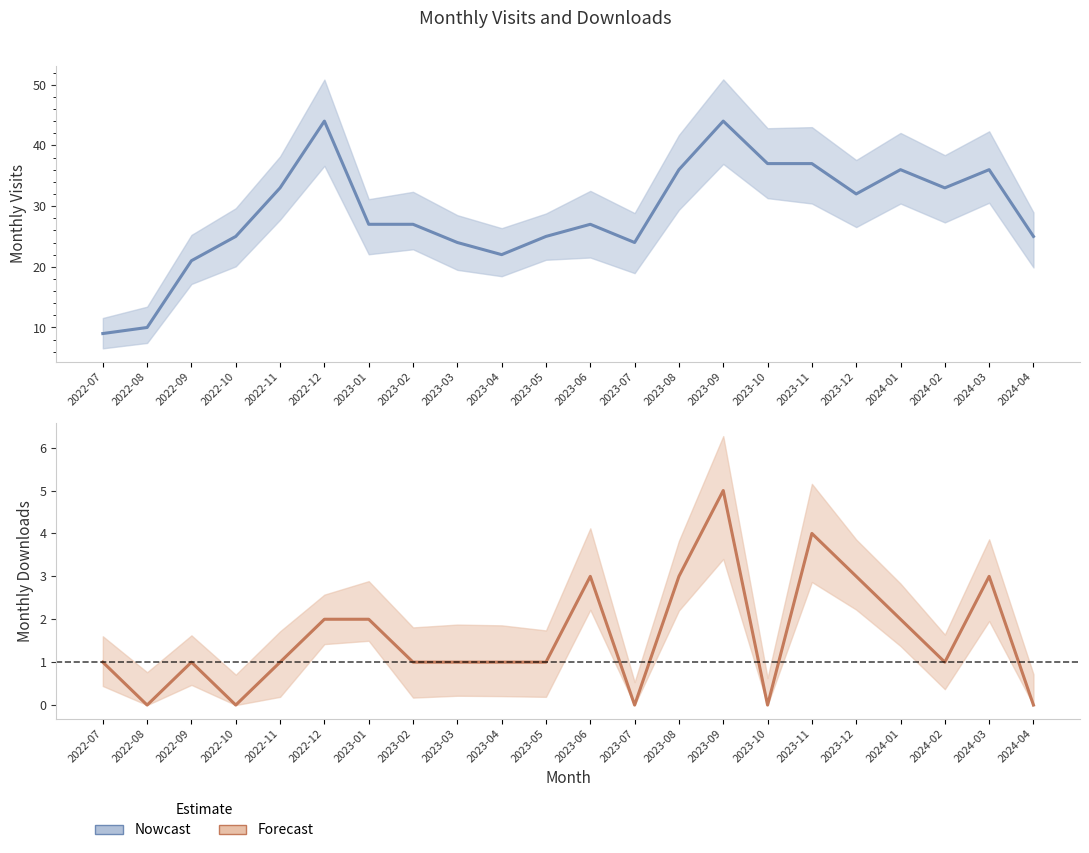

What is the sum of the Nowcast values at 2024-01 and 2023-10?

73